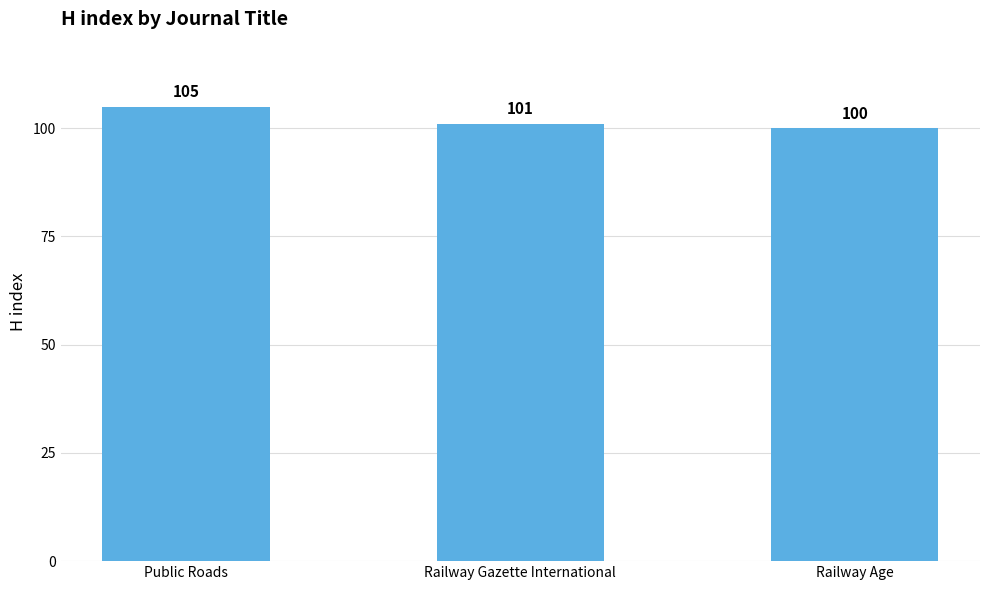

Where does the data first go above 101?

Public Roads